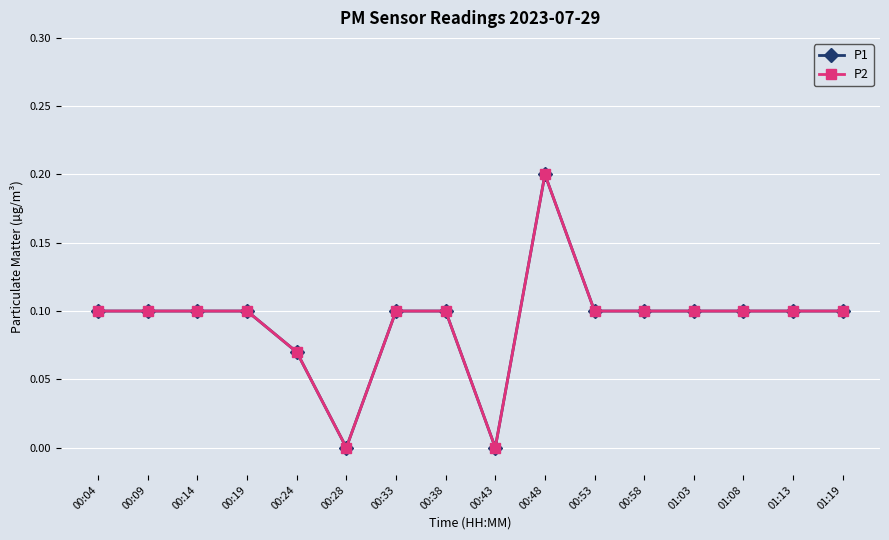

At which category is the sum across all series the highest?

00:48